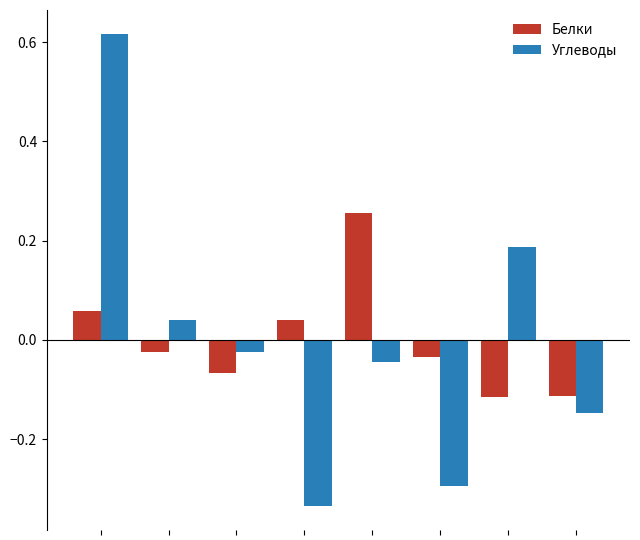

How many bars are there in total?

16